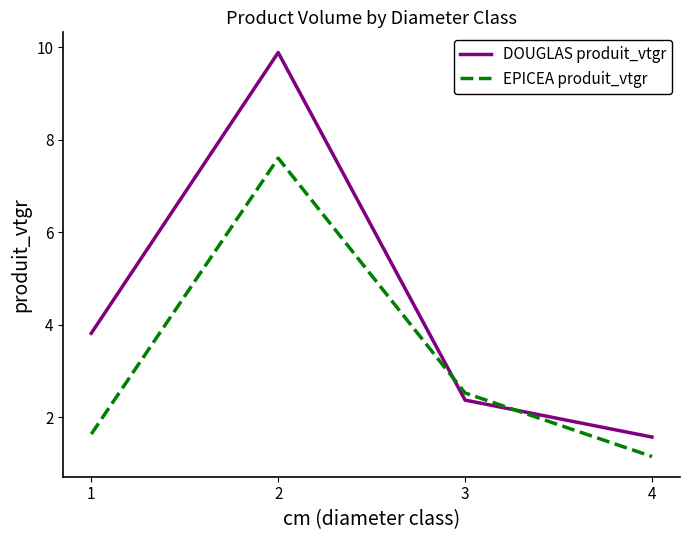

What is the total value across all series at 1?

5.5